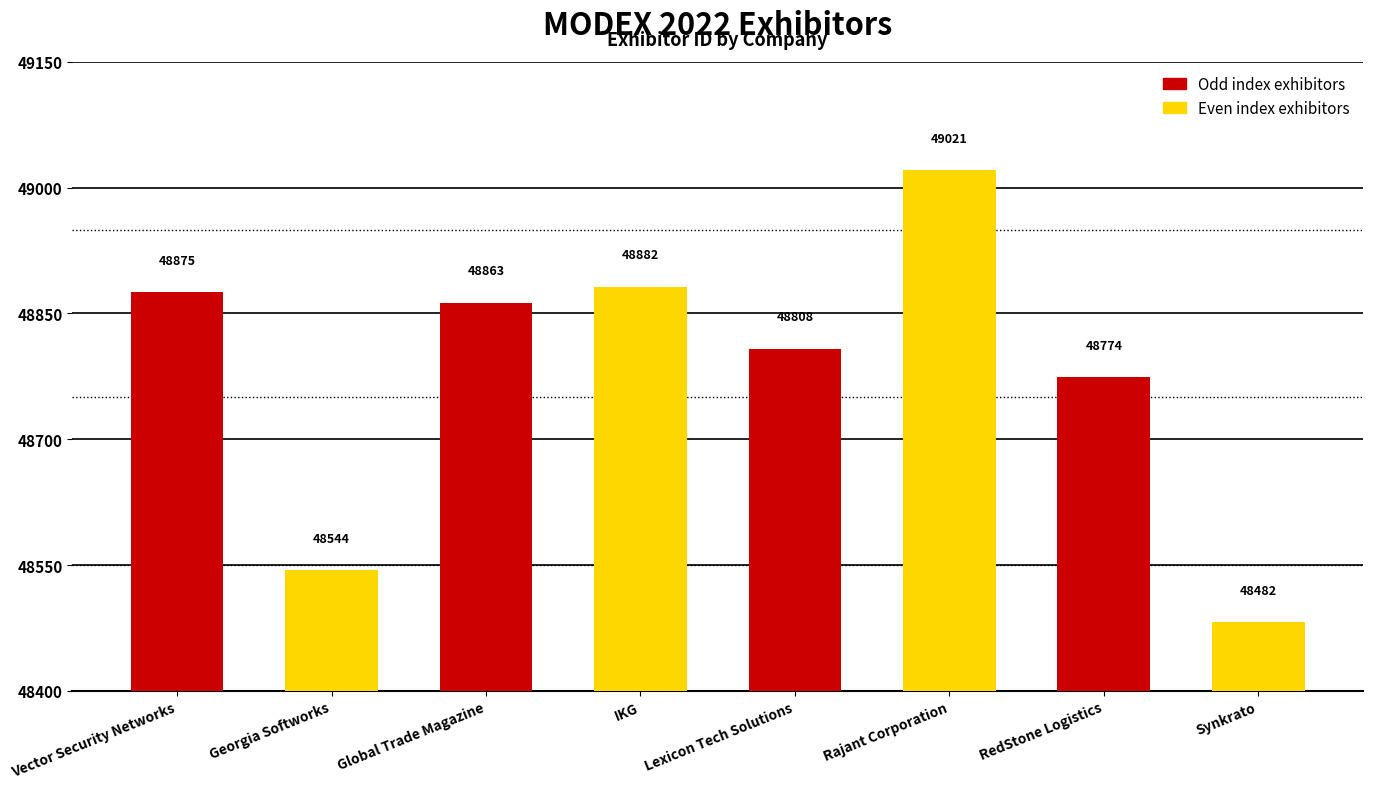

Is it true that the value at Global Trade Magazine is 48863?

True